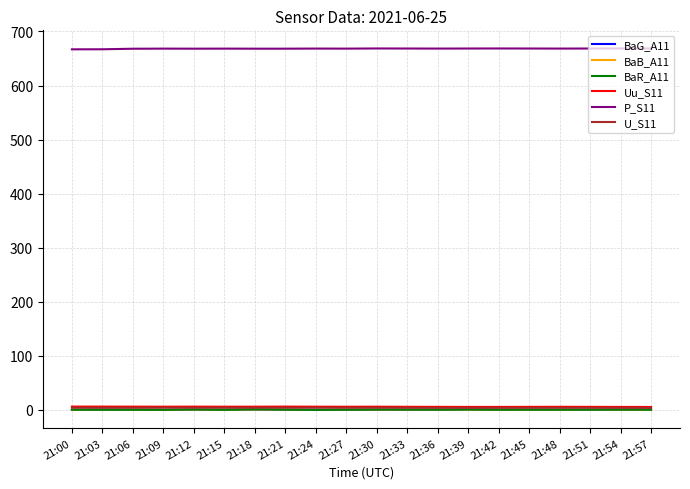

True or false: P_S11 and BaG_A11 intersect in this chart.

False